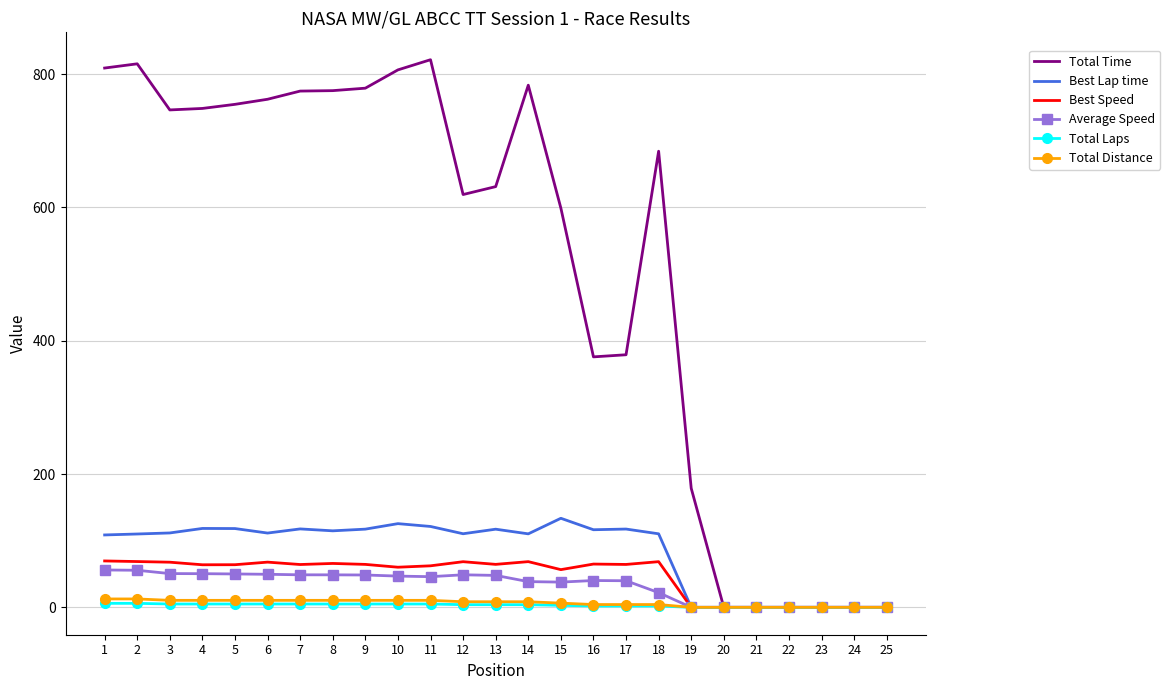

What is the greatest value displayed?

821.6